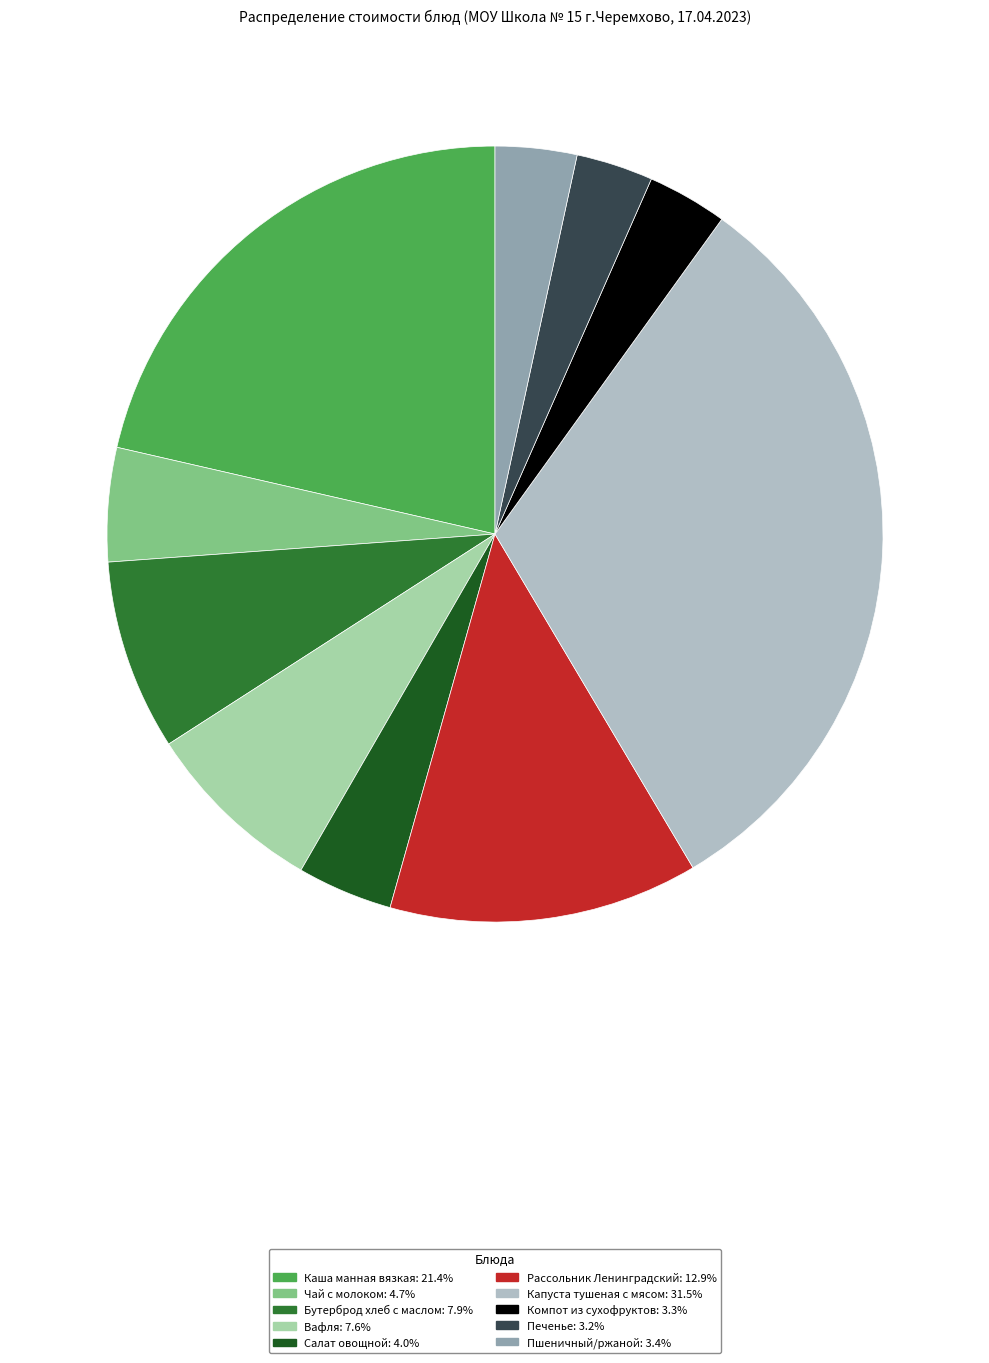

What portion of the pie excludes Пшеничный/ржаной?

96.6%